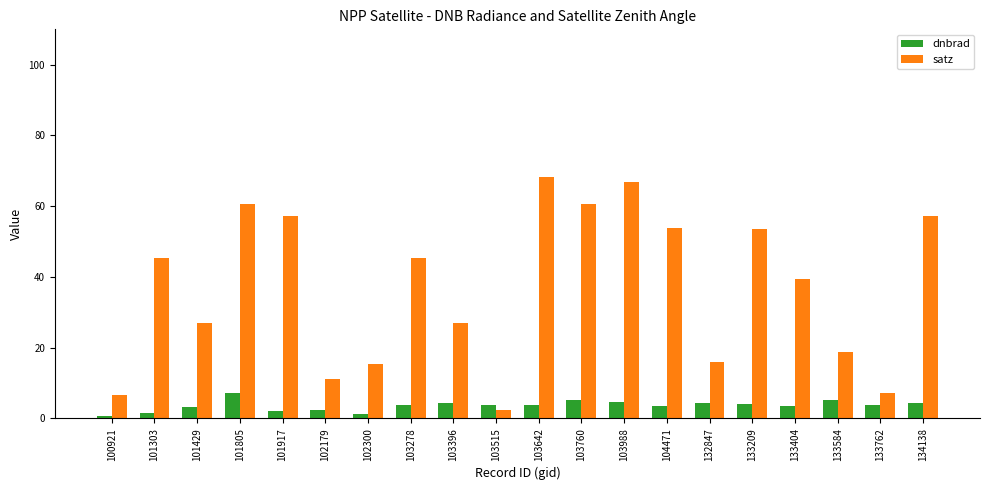

How many distinct data groups are displayed?

2